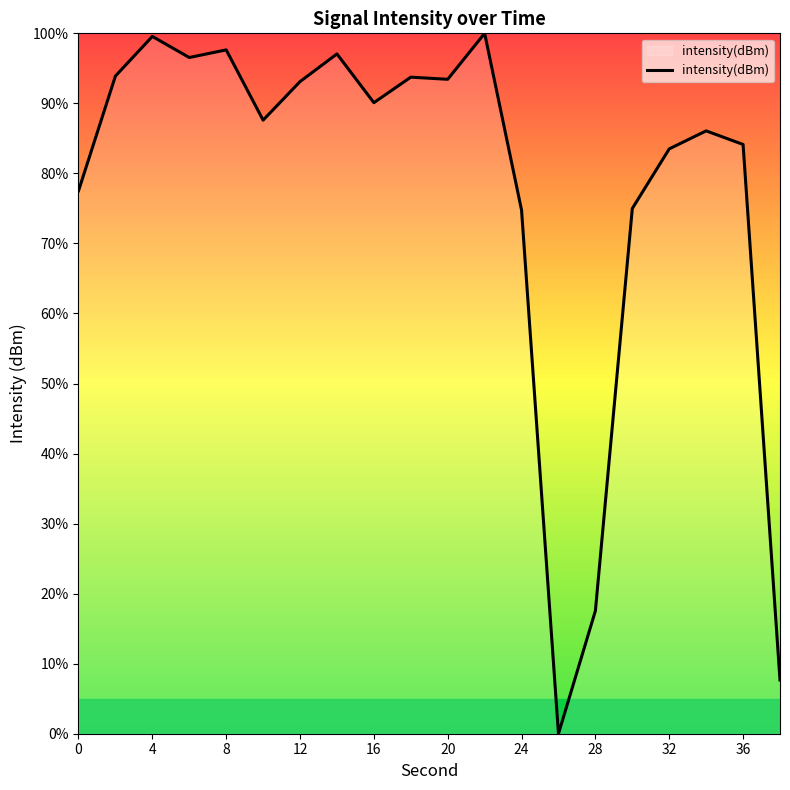

What is the greatest value displayed?

100.0